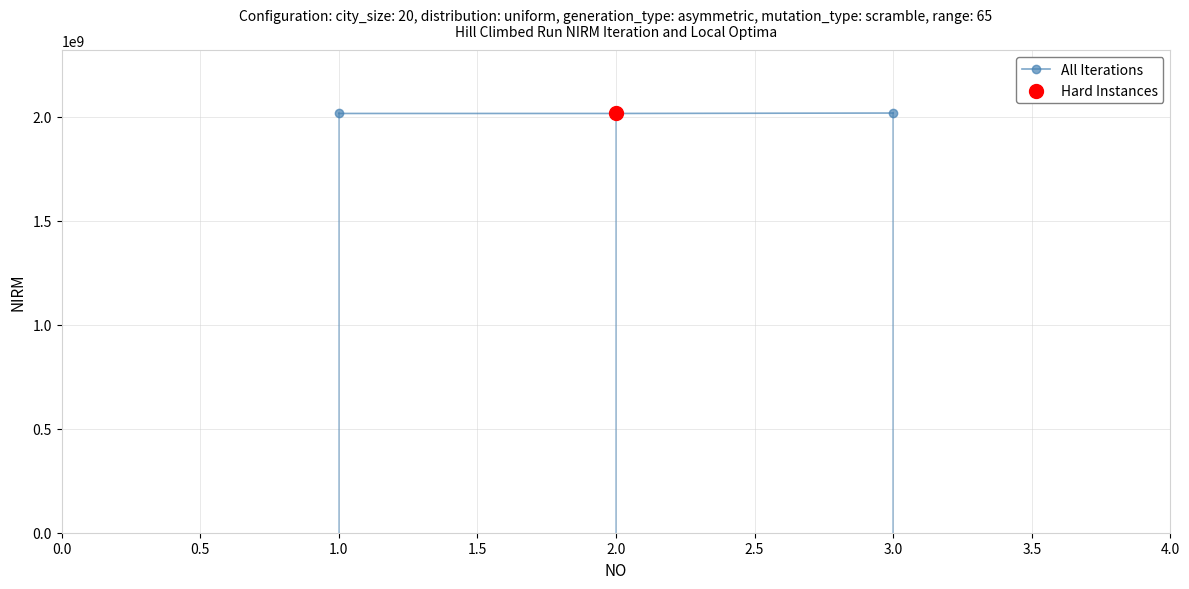

Approximately how many times larger is the value at 2.0 compared to 1.0?

1.0